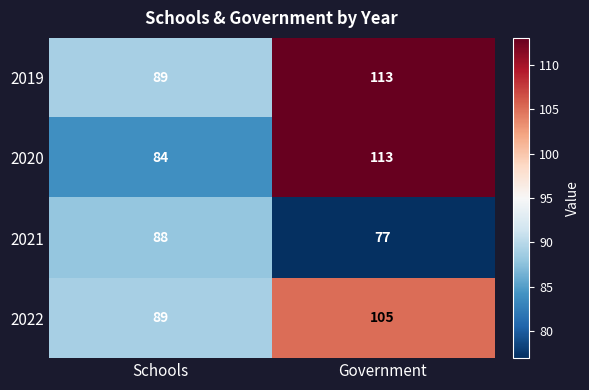

Which series has the largest total across all categories?

2019